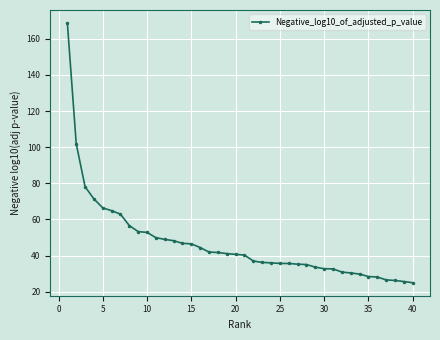

What is the maximum value shown in the chart?

168.8